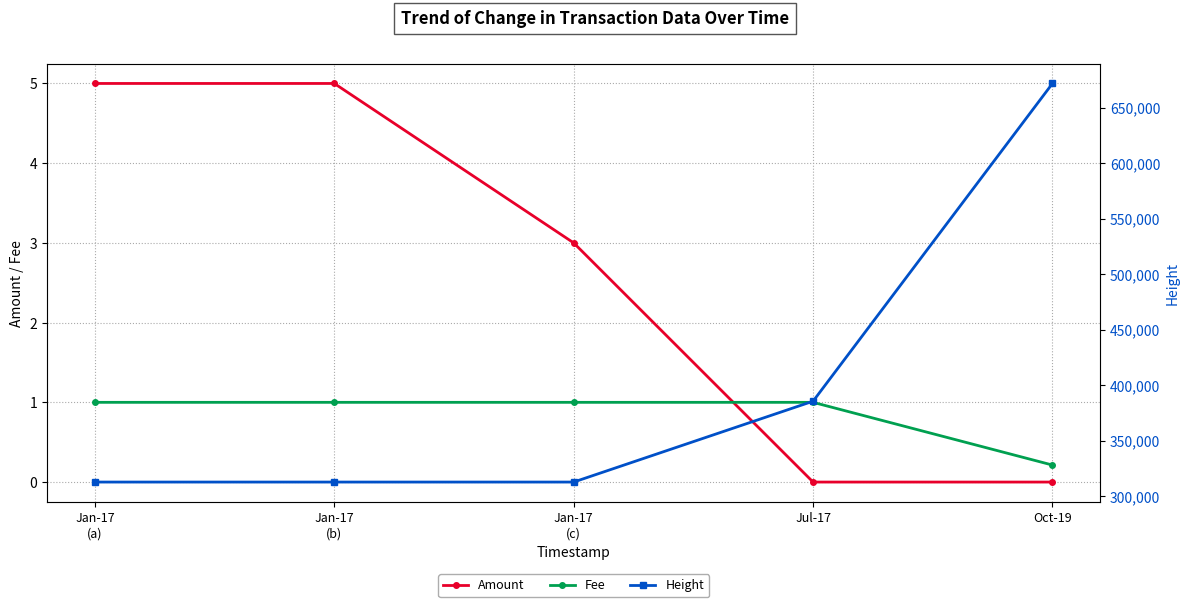

Where does the Height series first go above 312655?

Jul-17